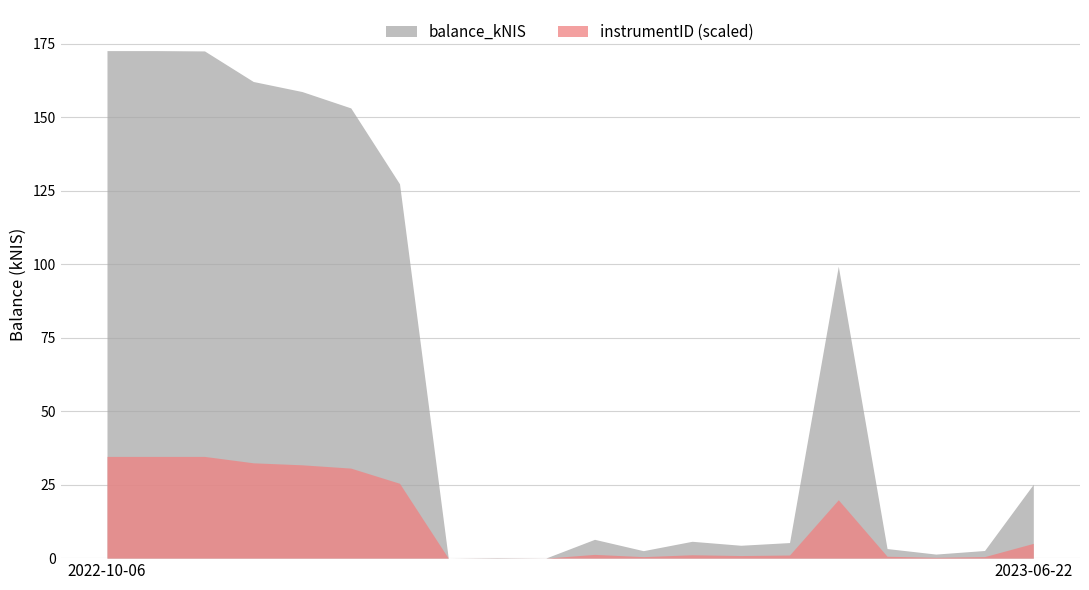

What is the value of the balance_kNIS point at the 5th from the left?

158.7